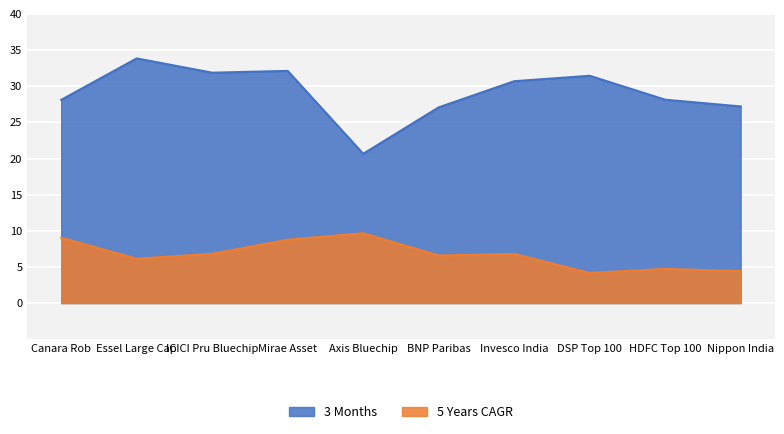

Count the number of data series in this chart.

2